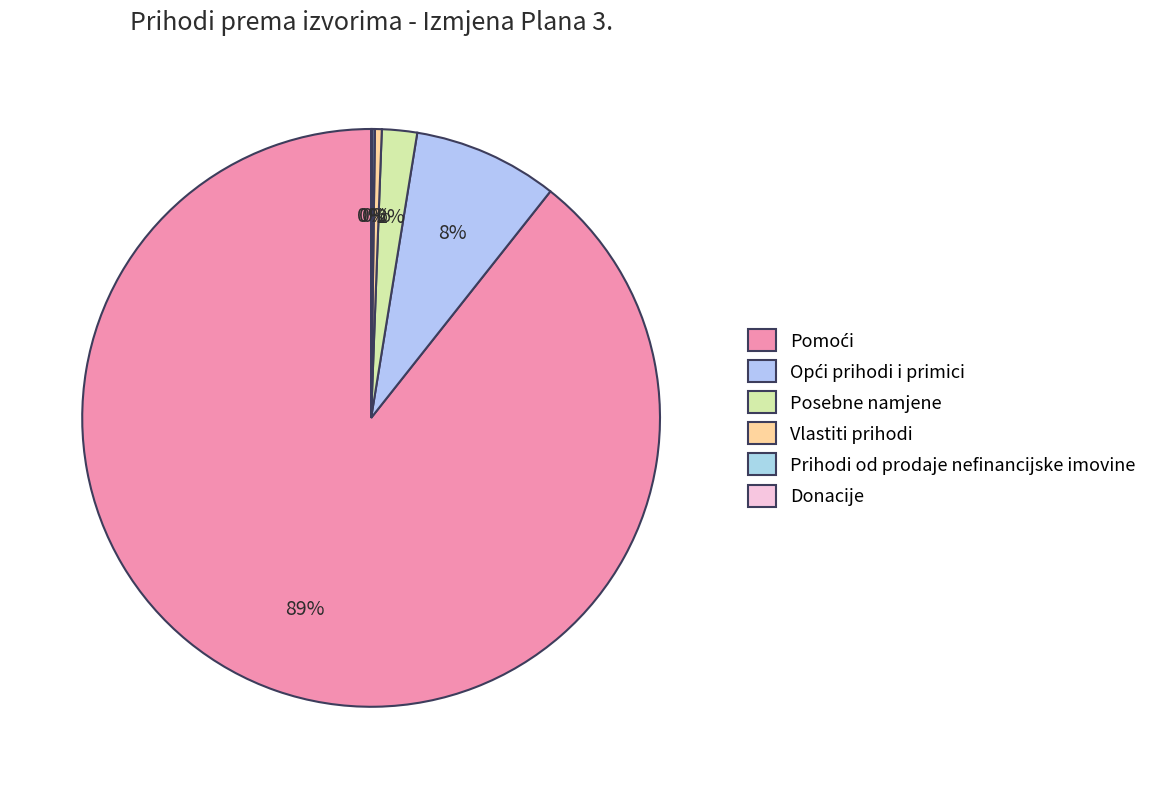

Between Posebne namjene and Donacije, which is larger?

Posebne namjene